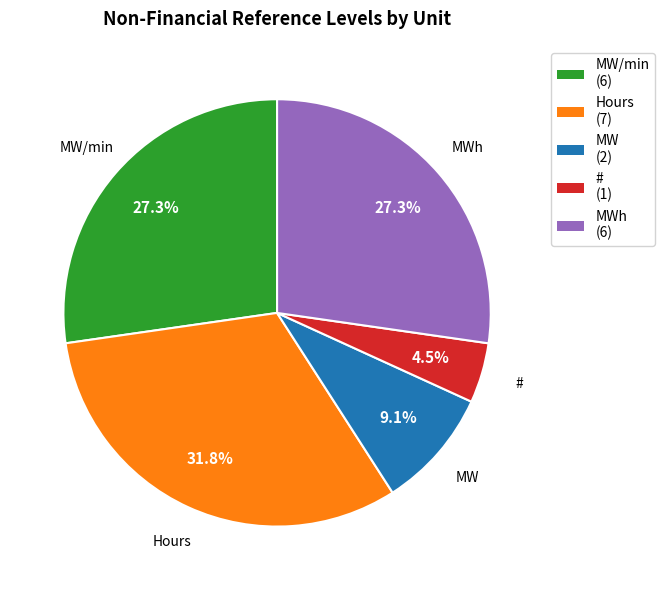

Is there a majority slice in this chart?

No